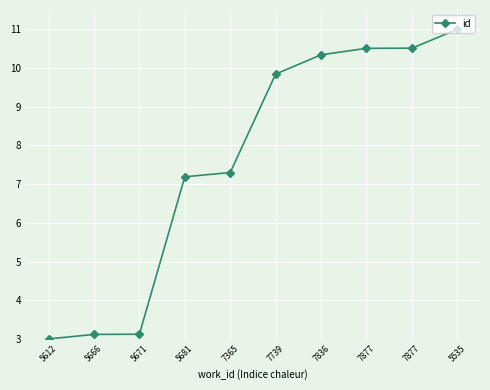

Rank the categories by value from lowest to highest.

5612, 5666, 5671, 5681, 7365, 7739, 7836, 7877, 7877, 5535